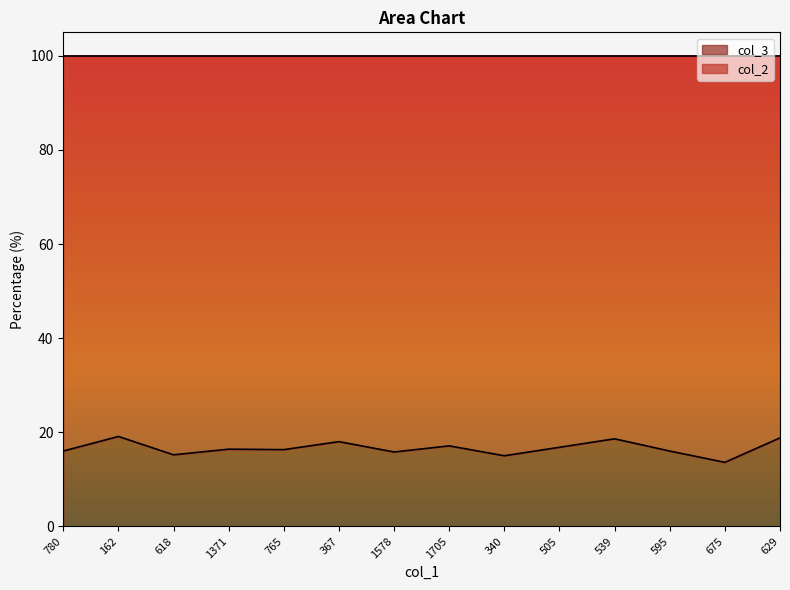

What is the difference between the maximum and minimum values?

5.5